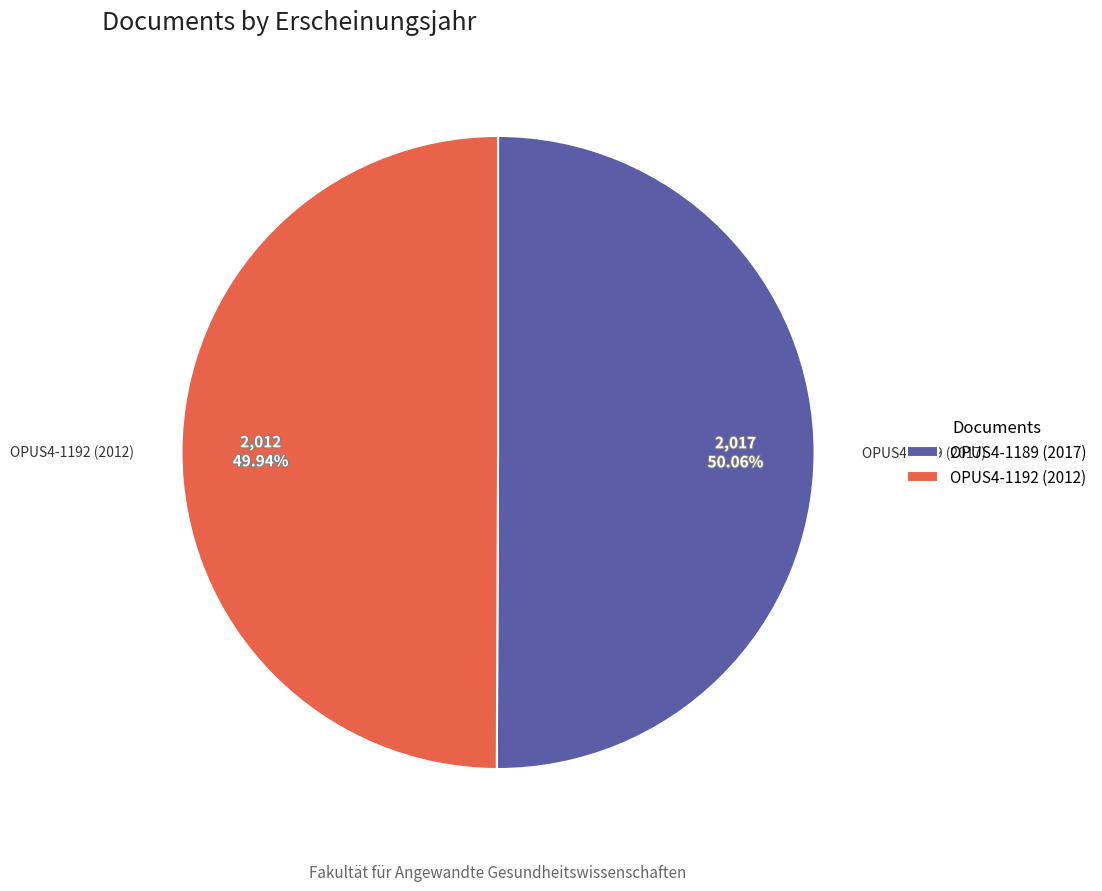

To the nearest percent, what portion does OPUS4-1192 (2012) represent?

50%